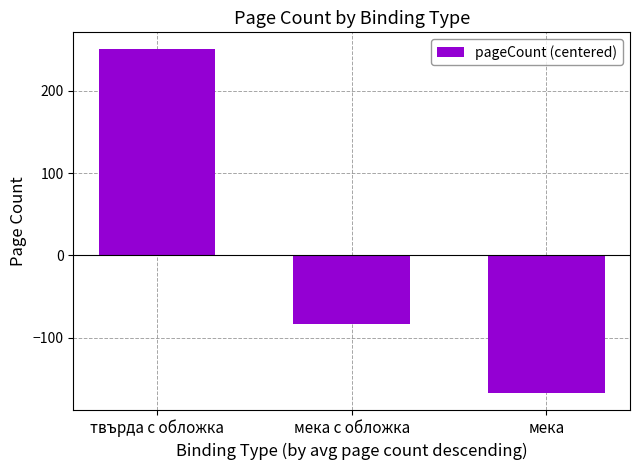

Read the value at твърда с обложка.

250.0